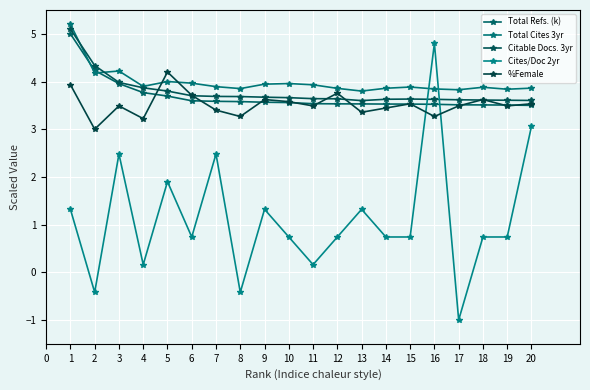

How many distinct data groups are displayed?

5